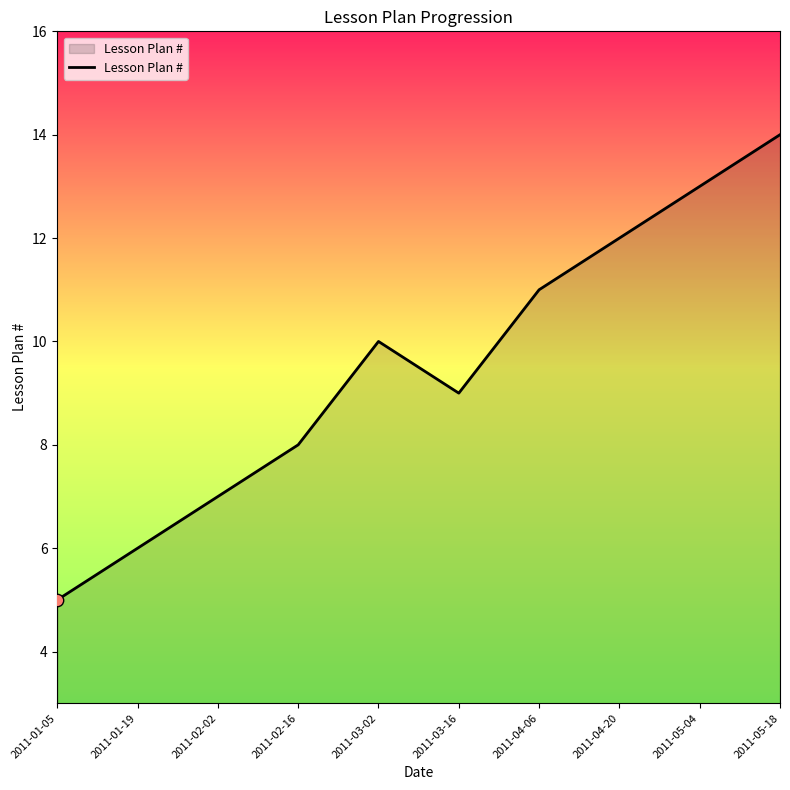

What is the change in value from 2011-03-16 to 2011-04-06?

+2